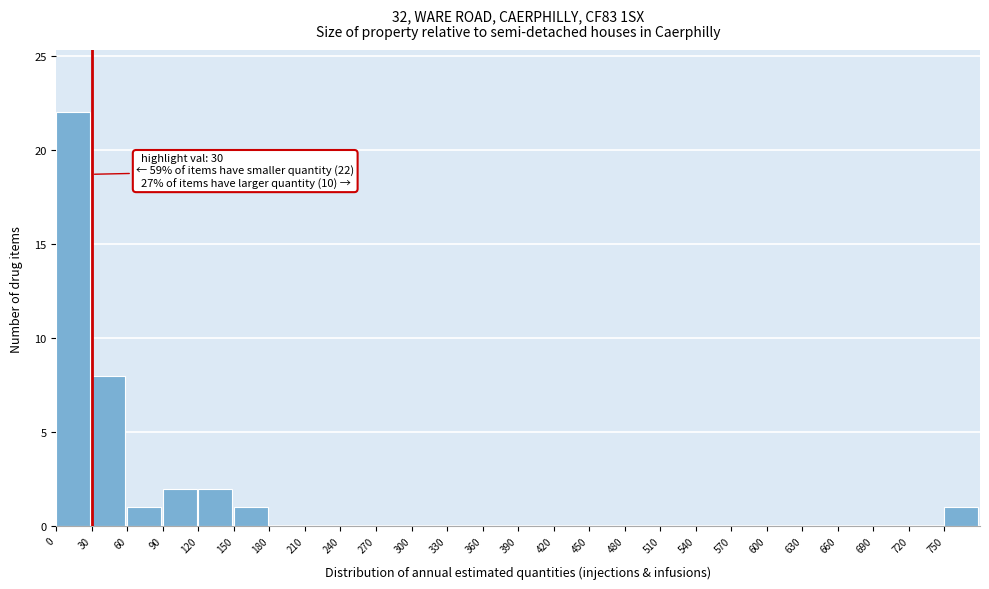

Over which range of the x-axis is the bar tallest?

0 to 30